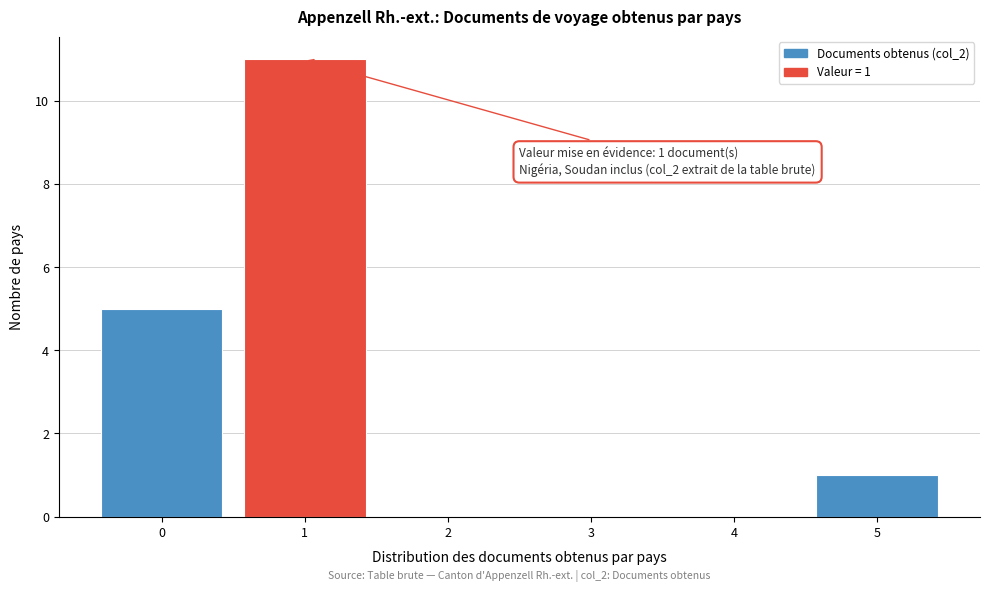

Over which range of the x-axis is the bar tallest?

0.5 to 1.5